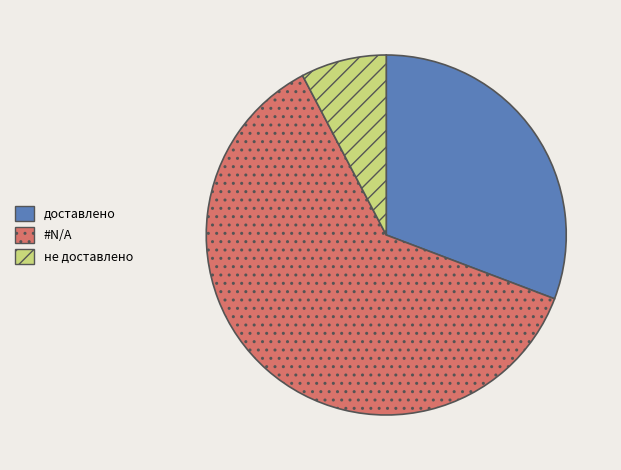

Count the number of slices in the pie.

3